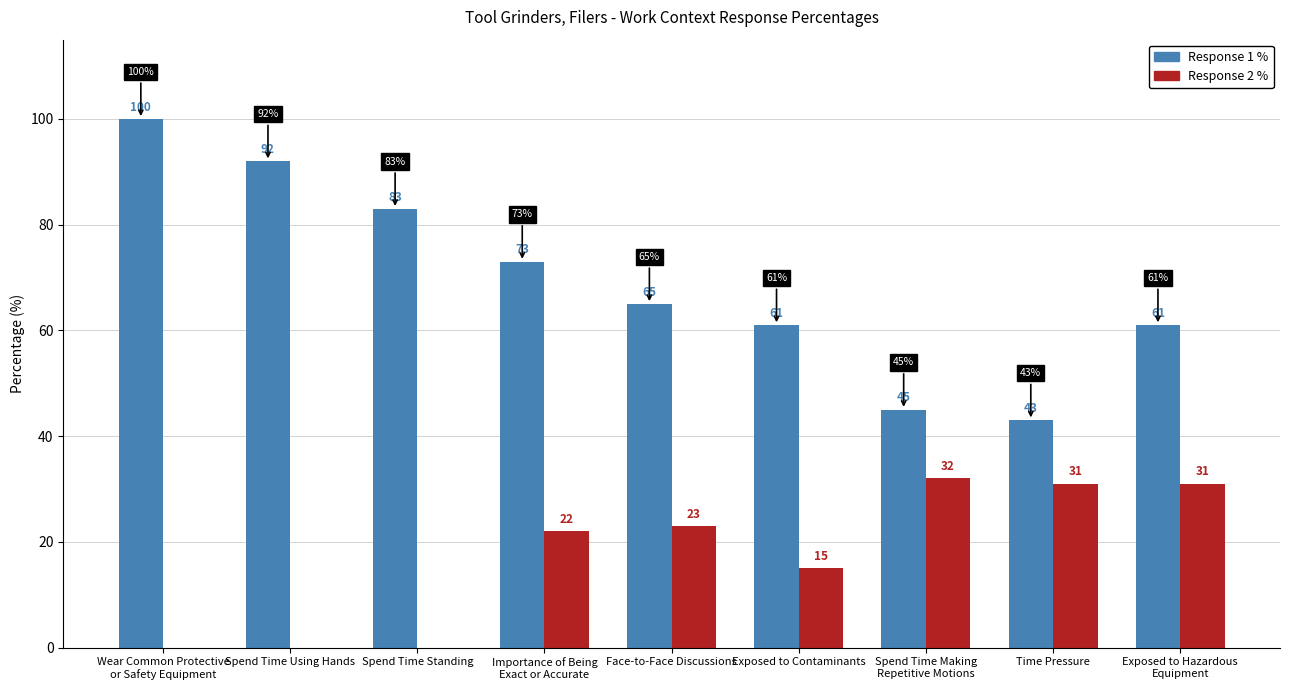

What is the total value across all series at Time Pressure?

74